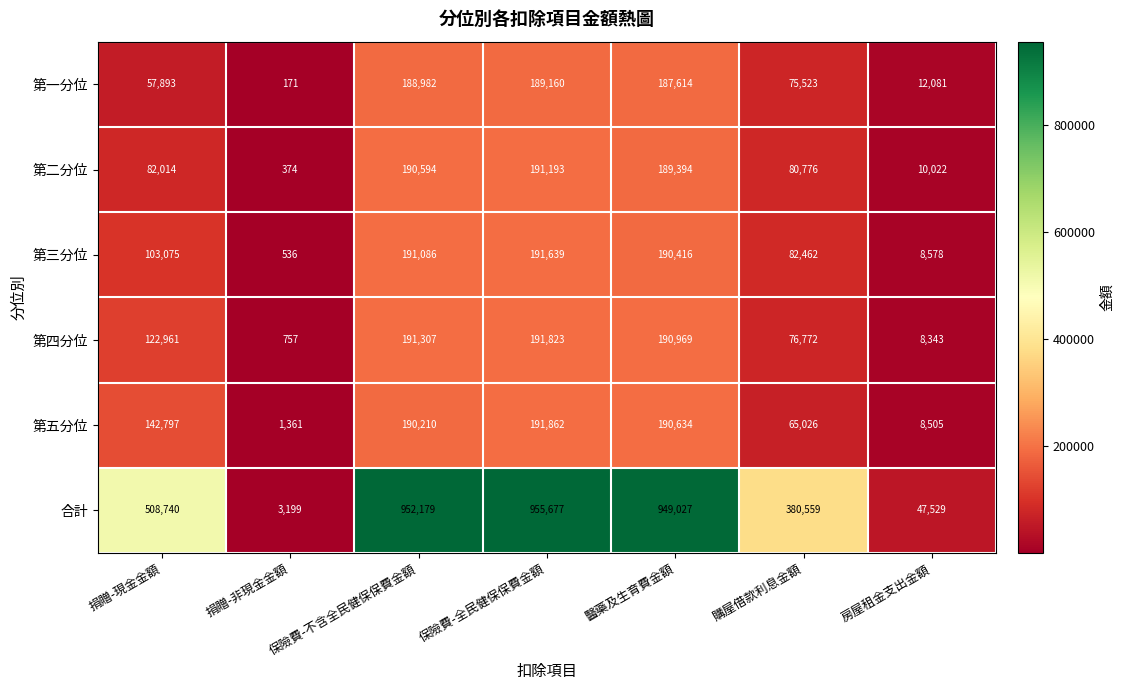

Read the 第三分位 value at 保險費-全民健保保費金額.

191639